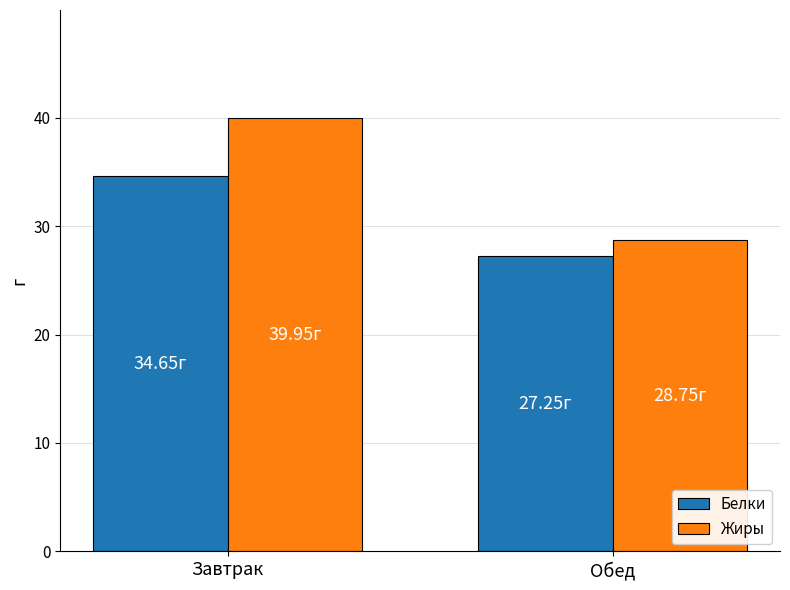

Is it true that Белки equals 51.6 at Завтрак?

False